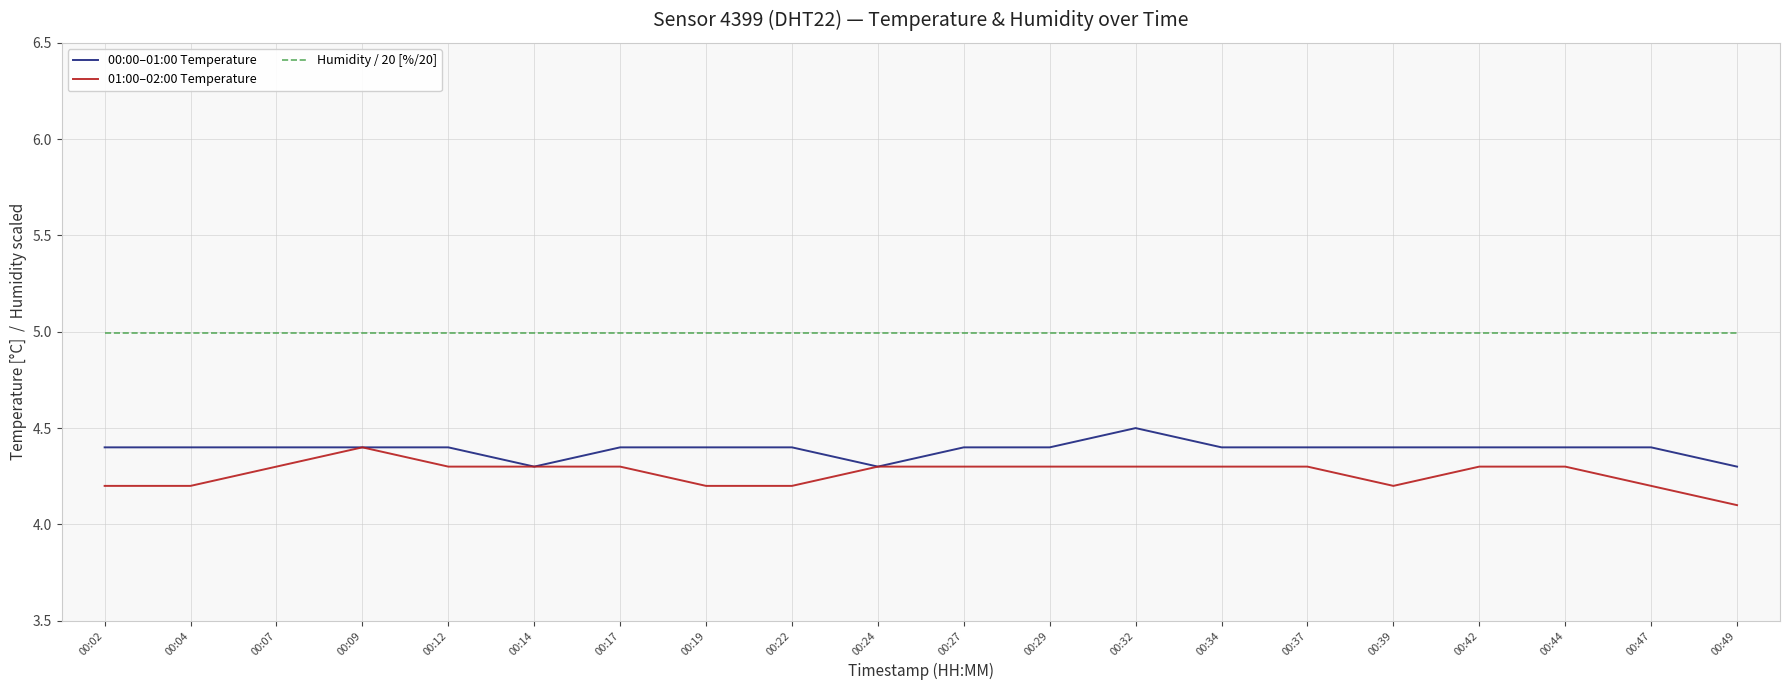

What is the total value across all series at 00:42?

13.7